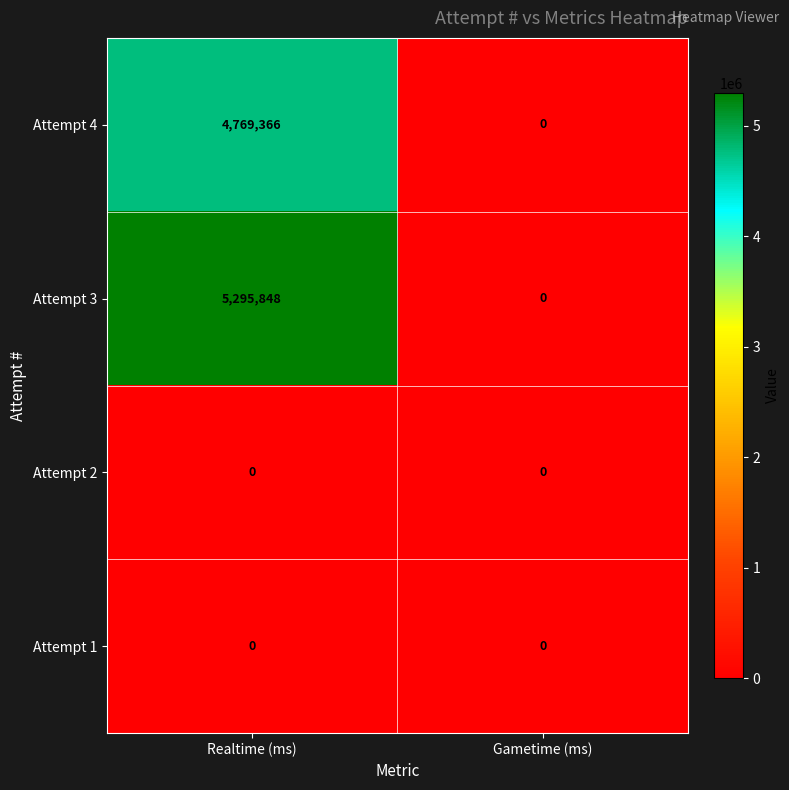

Which series has the widest spread of values?

Attempt 3